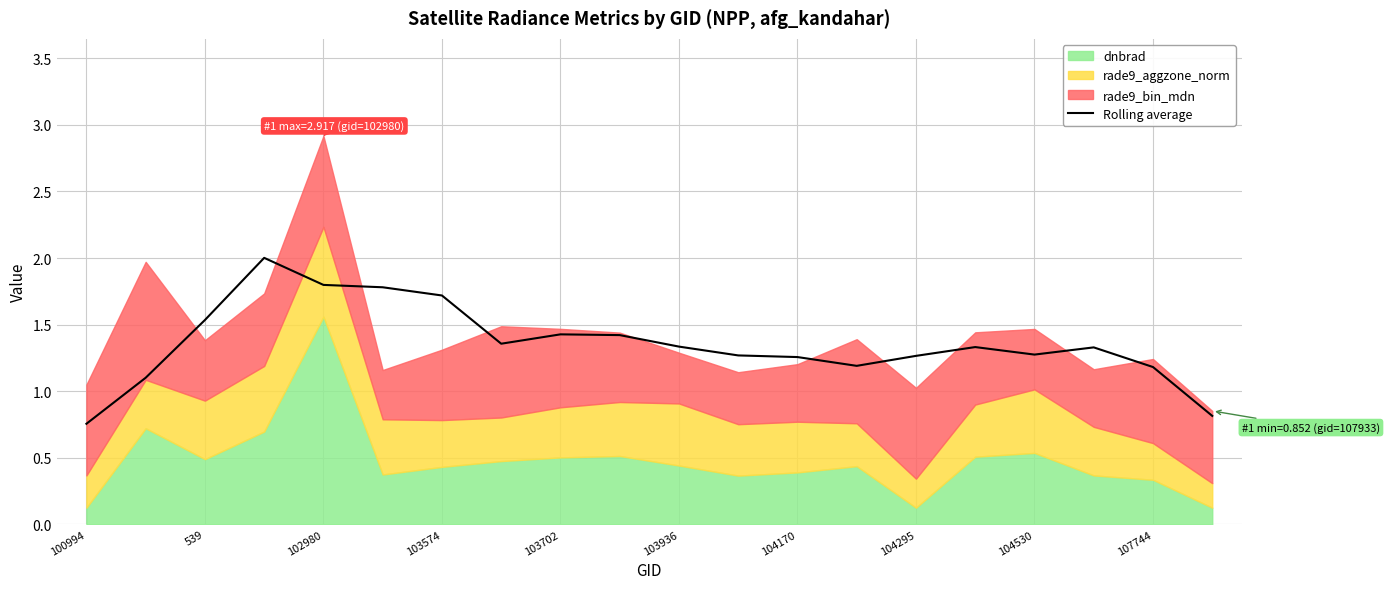

True or false: Rolling average has a value of 1.3 at 103936.

True